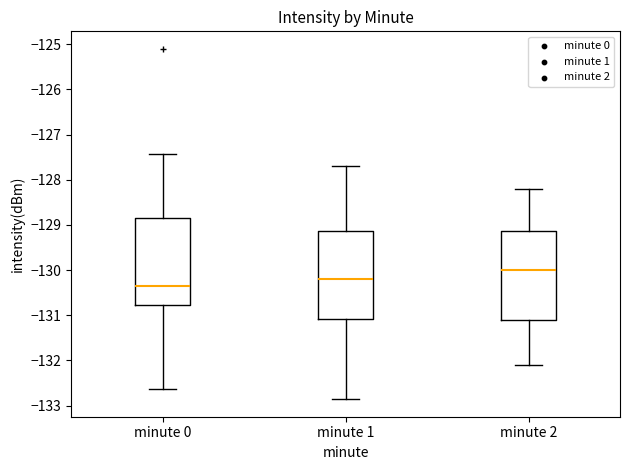

Reading left to right, transcribe this box plot: for each box, give where its median line is, the range the box spans, and where its two whiskers end, as read against the y-axis. The values are not printed on the chart, so give them approximately, as read against the axis.

minute 0: median -130.4, box -130.8 to -128.8, whiskers -132.6 to -127.4
minute 1: median -130.2, box -131.1 to -129.1, whiskers -132.9 to -127.7
minute 2: median -130.0, box -131.1 to -129.1, whiskers -132.1 to -128.2